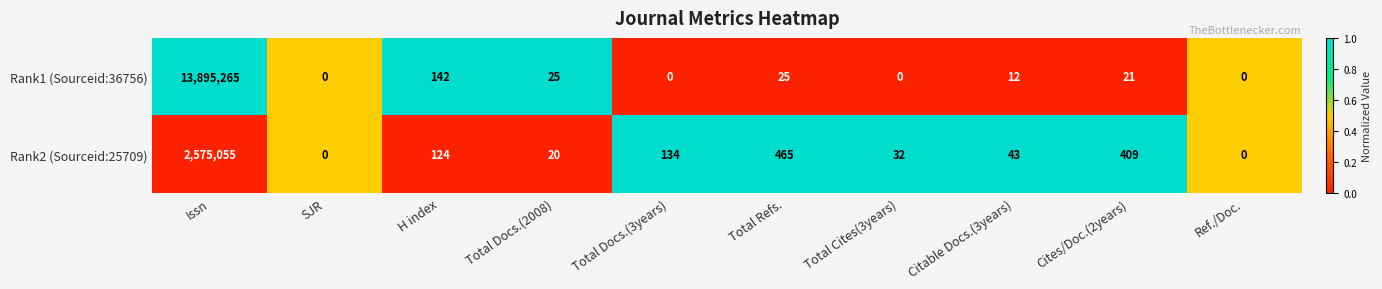

What is the difference between the maximum and minimum values in the Rank2 (Sourceid:25709) series?

2575055